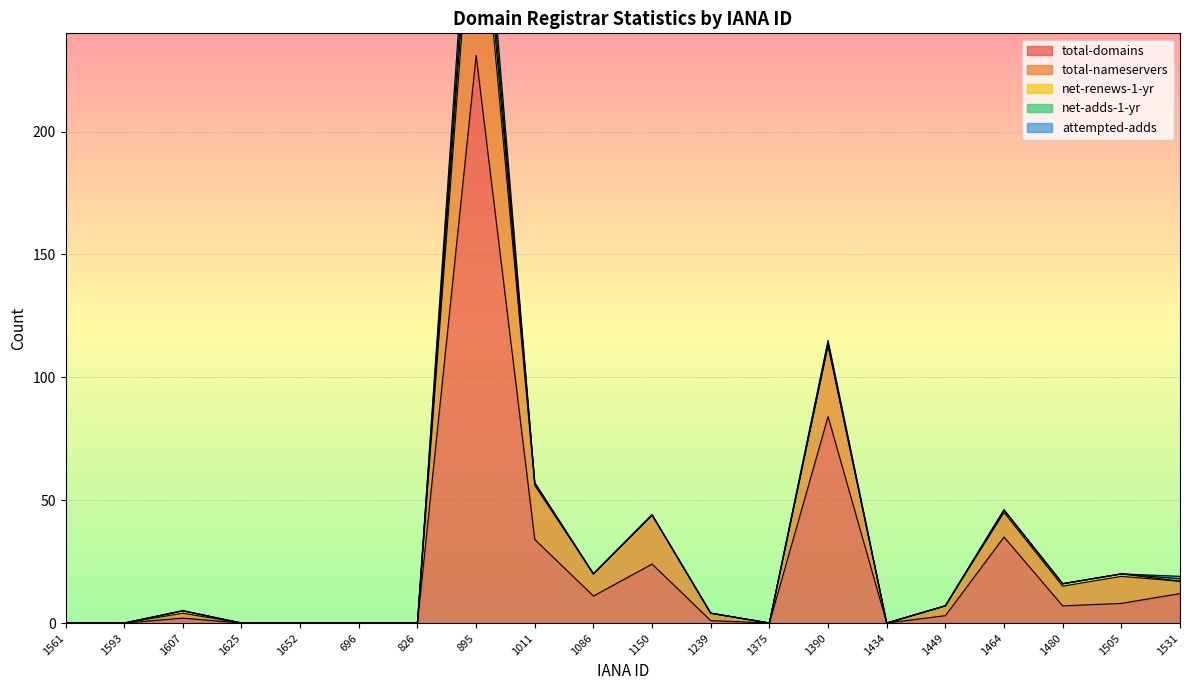

Is the value of attempted-adds at 1561 greater than the value of net-renews-1-yr at 1086?

No